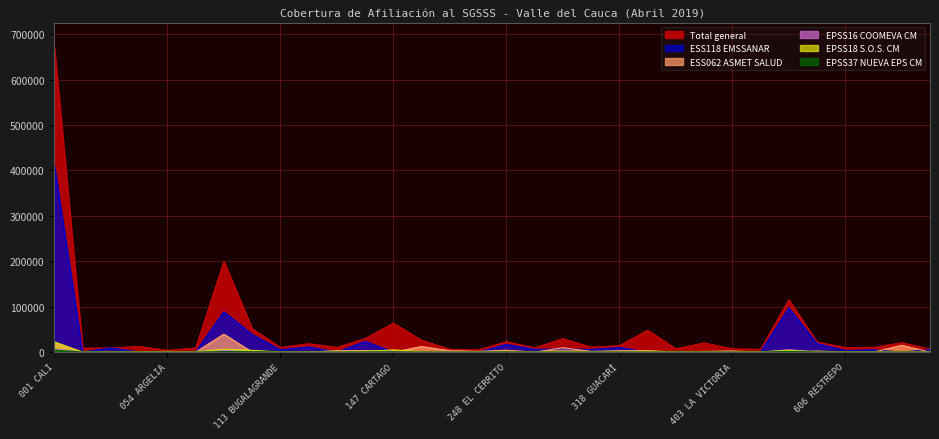

How many interior local valleys does the Total general series have?

10